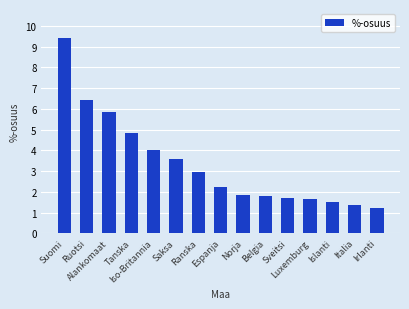

The value at Luxemburg is 1.0. True or false?

False